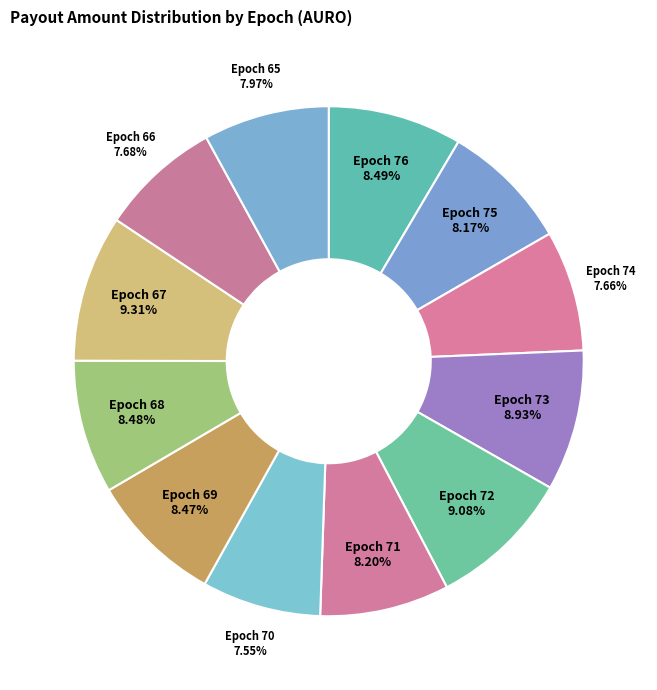

True or false: Epoch 67 accounts for 20% of the total.

False